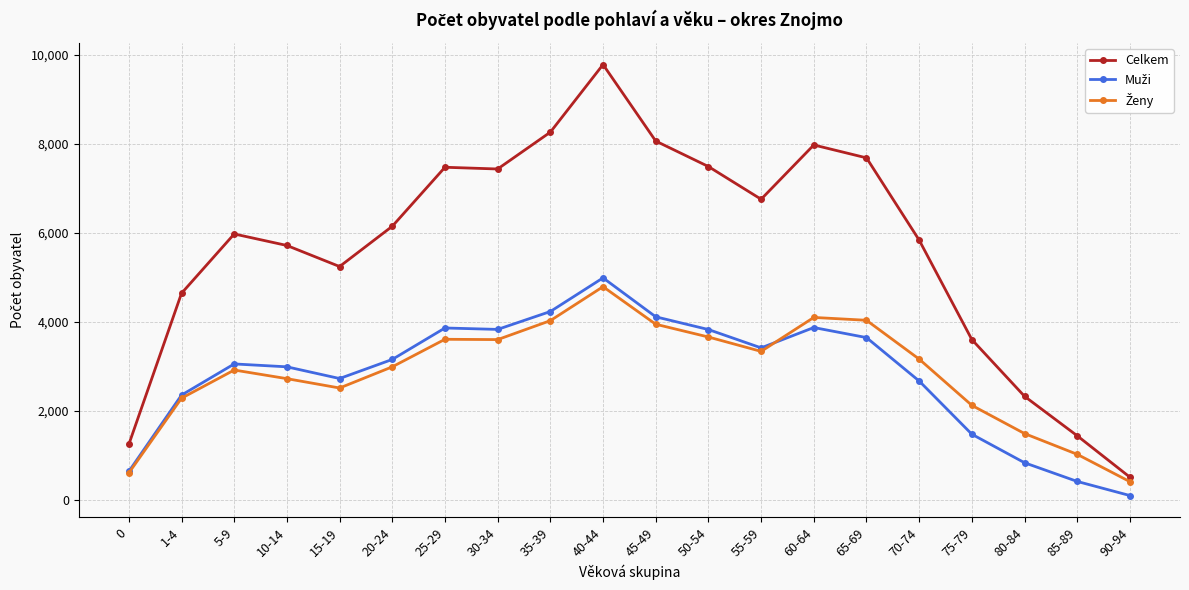

What is the label of the 6th point from the right?

65-69